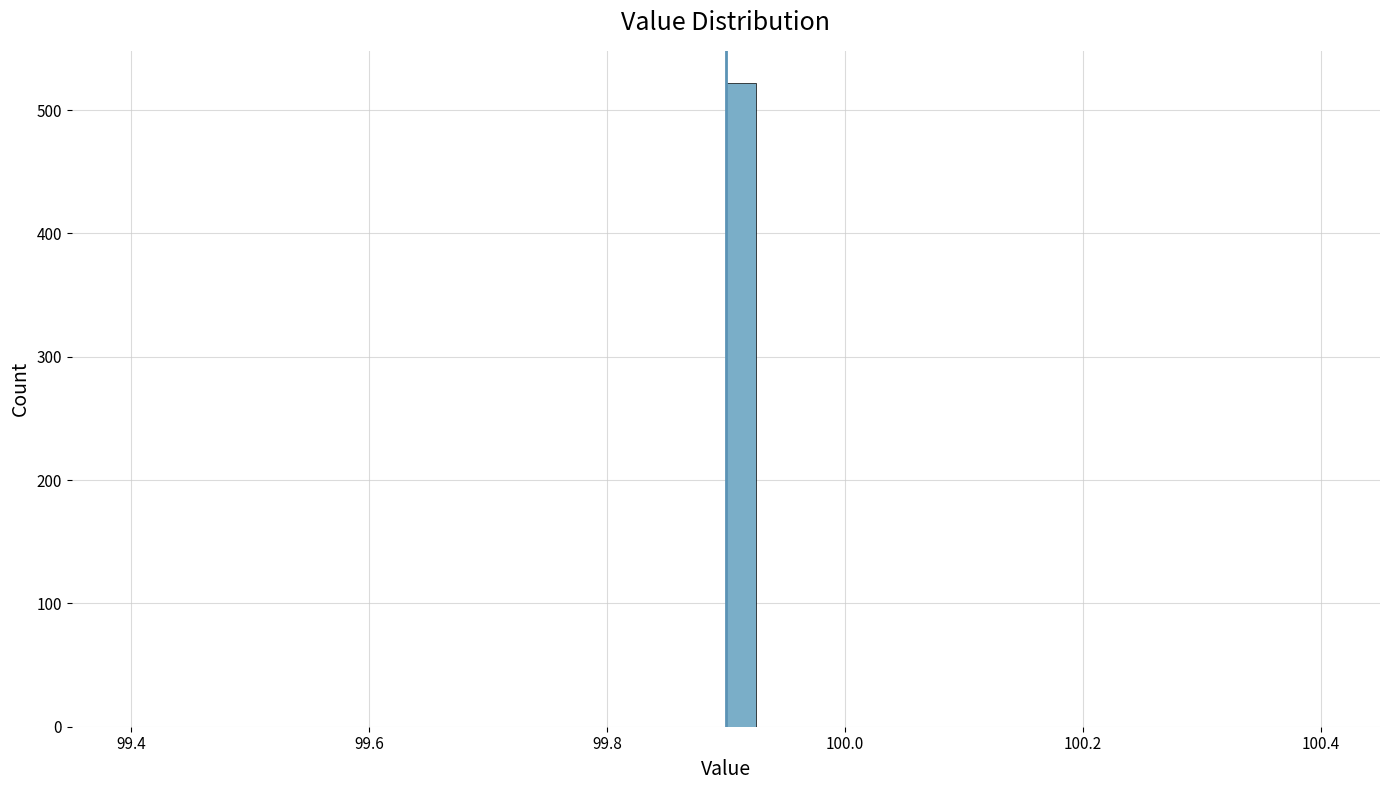

Read against the x-axis, roughly where is the centre of the tallest bar?

99.92